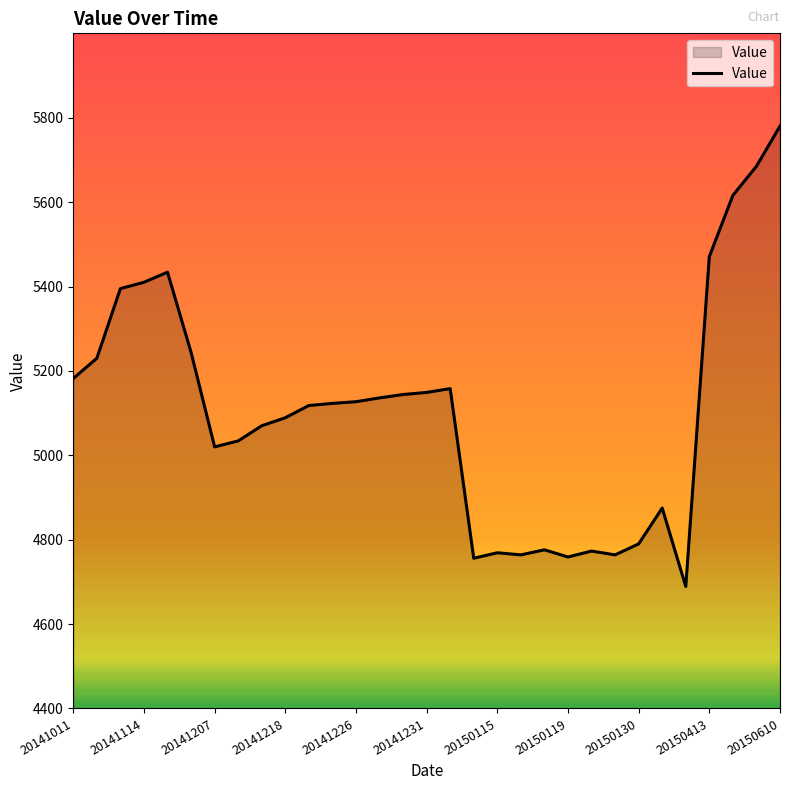

What is the minimum value shown in the chart?

4689